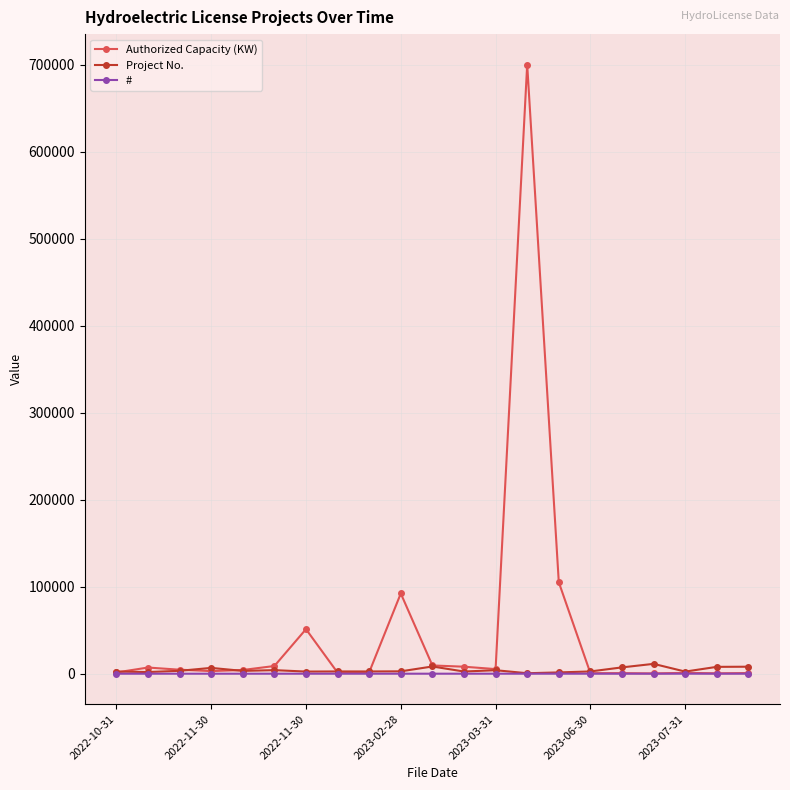

Which series has the largest total across all categories?

Authorized Capacity (KW)